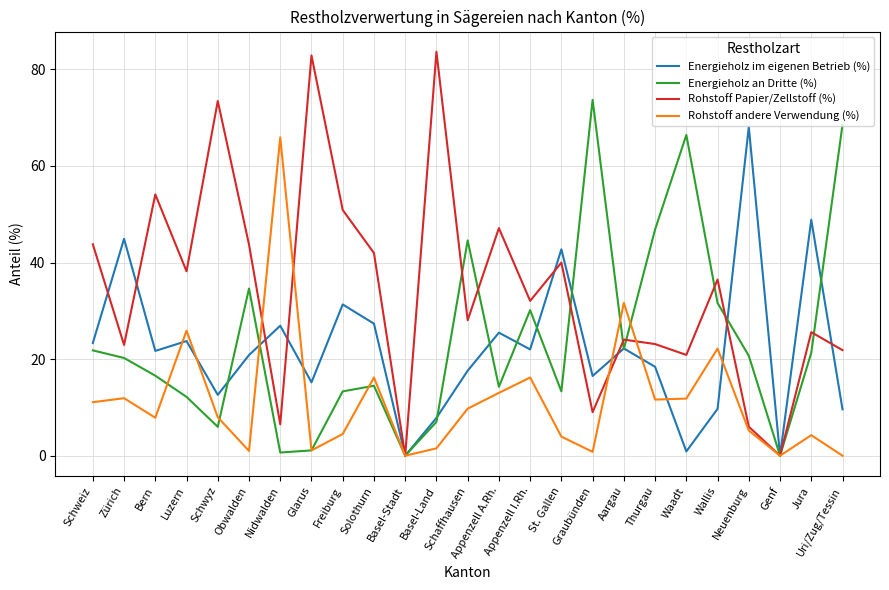

Where is Rohstoff andere Verwendung (%) nearest to the value 32?

Aargau